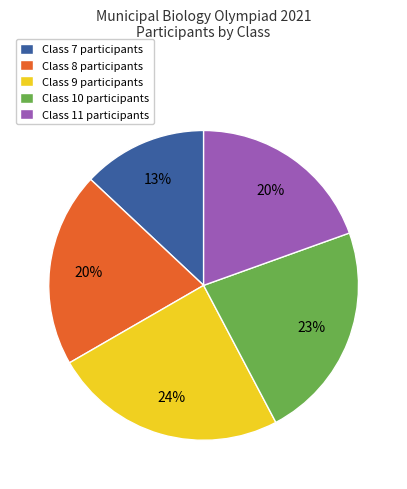

Between Class 11 participants and Class 10 participants, which is larger?

Class 10 participants